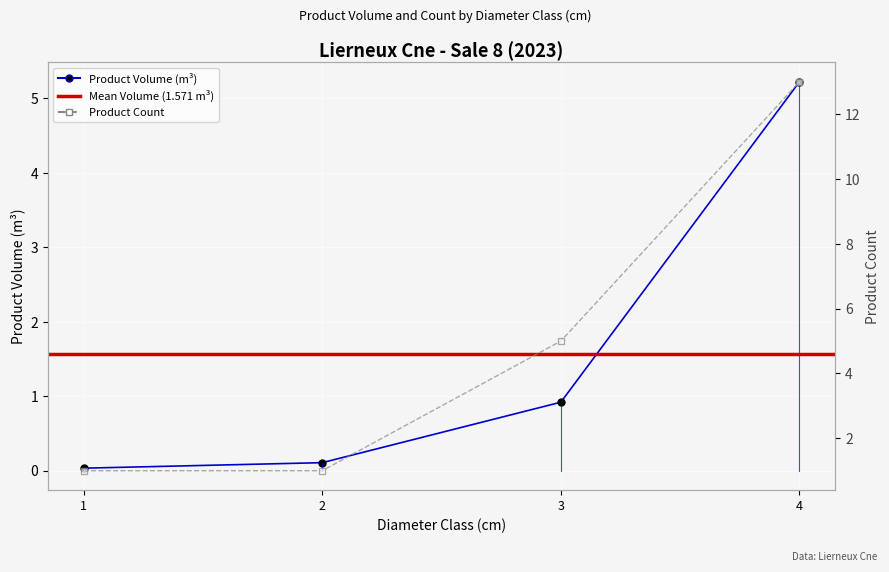

True or false: produit_nbre and produit_vtgr cross at least once.

False